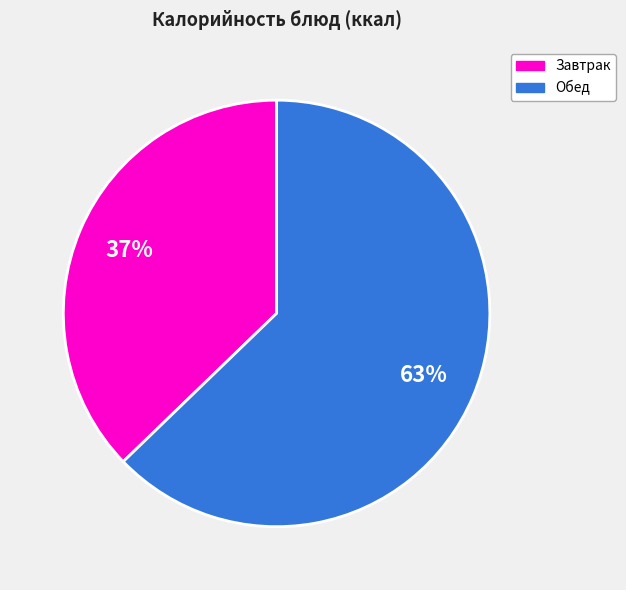

Is there any slice that represents more than half of the pie?

Yes